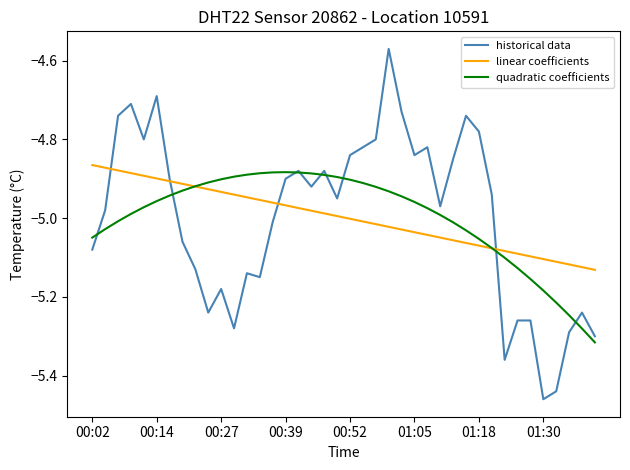

Which series has the largest range (max minus min)?

historical data